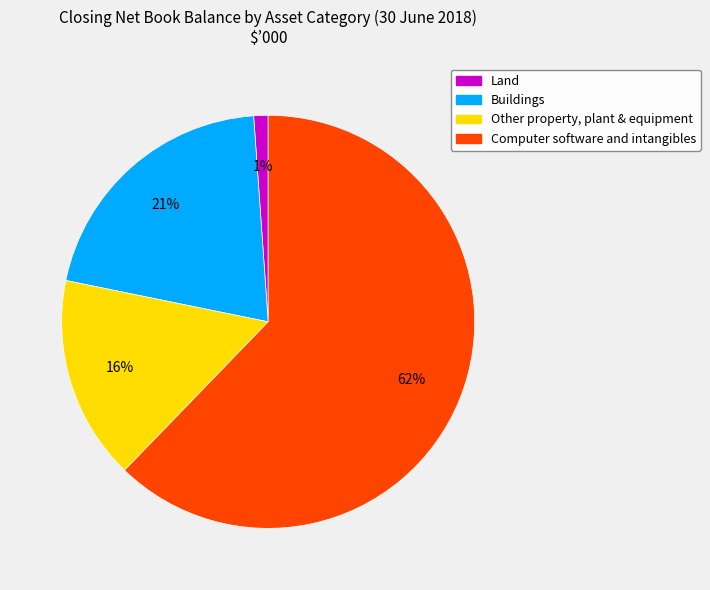

Is there a majority slice in this chart?

Yes